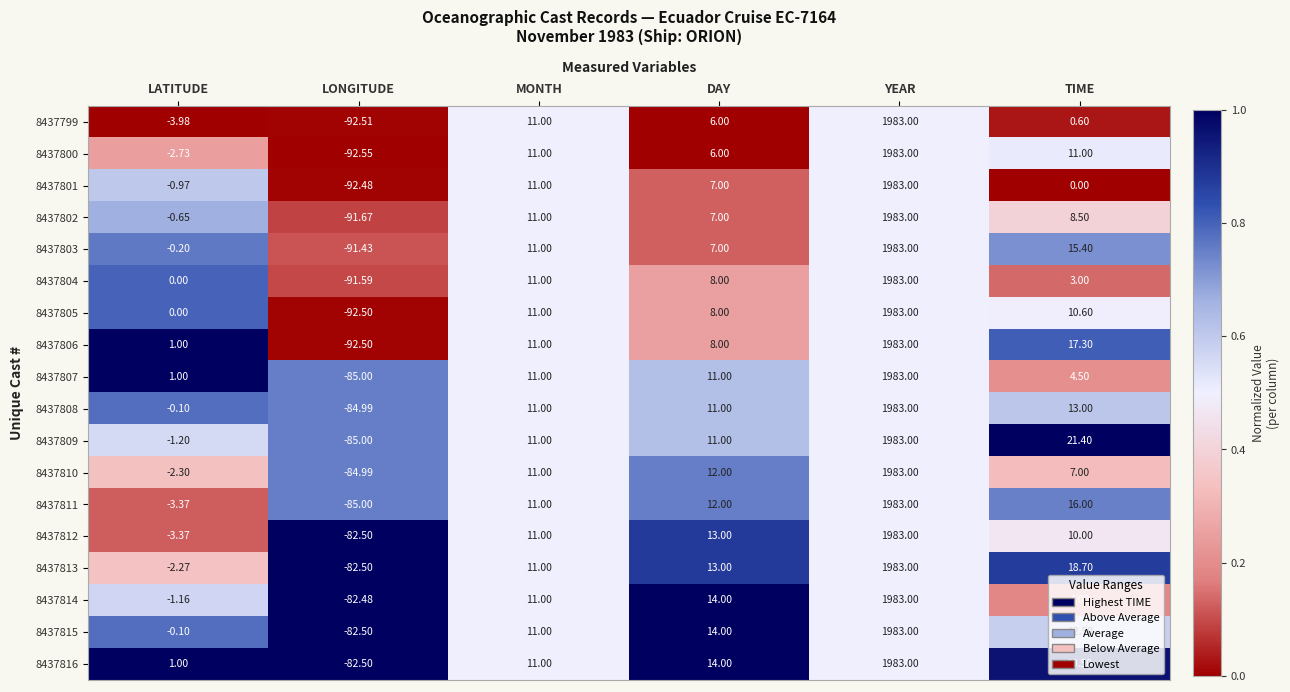

What is the difference between the highest and lowest values at LONGITUDE?

10.1